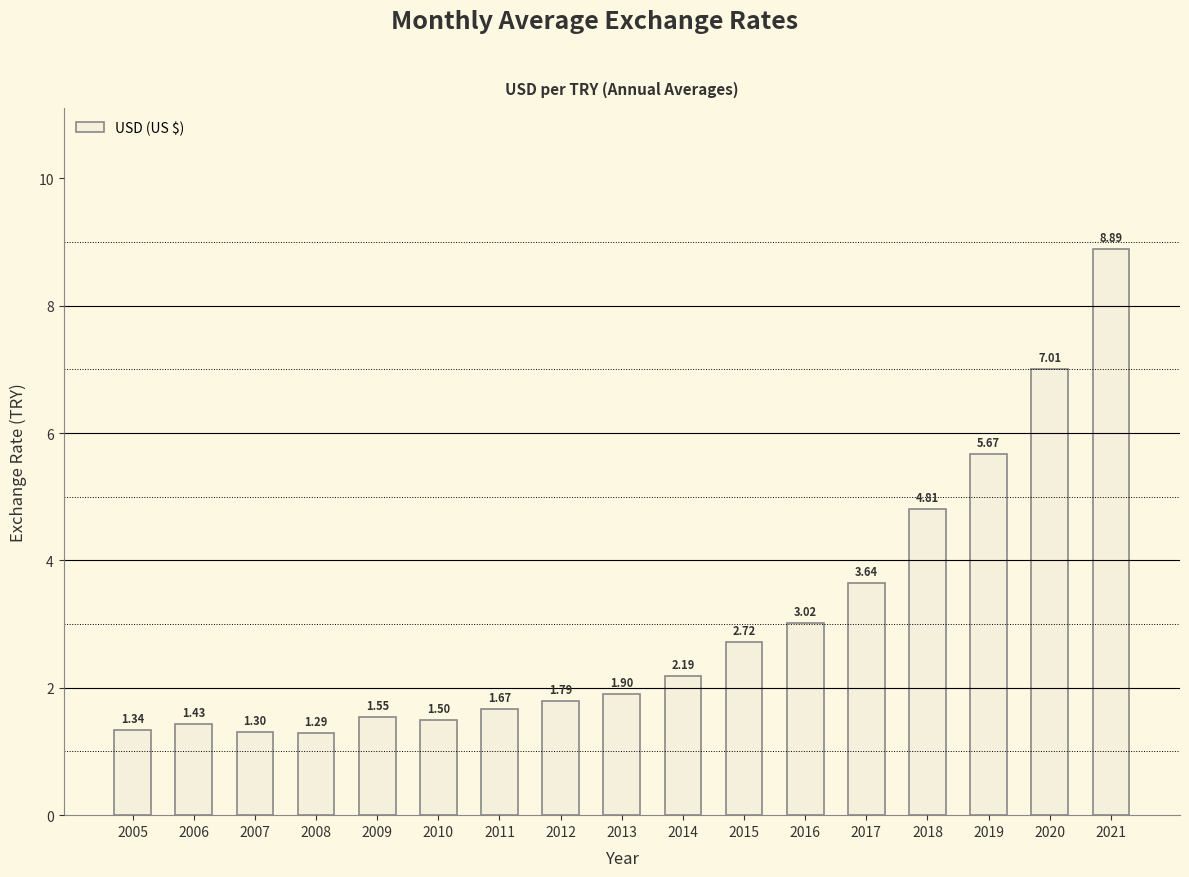

What is the change in value from 2016 to 2021?

+5.9